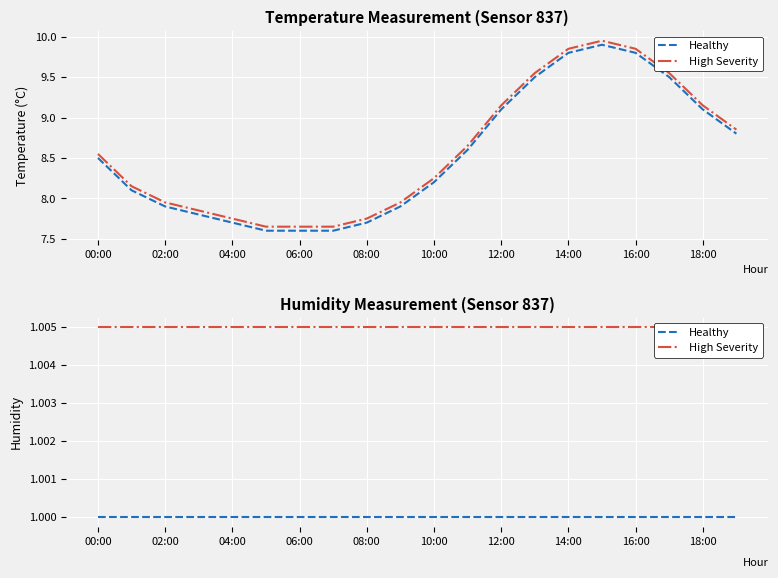

True or false: High Severity has more than 0 points higher than both neighbors.

False